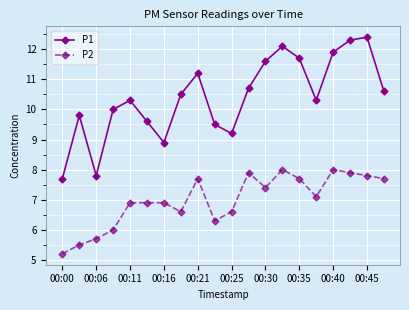

Count the number of categories in the chart.

20